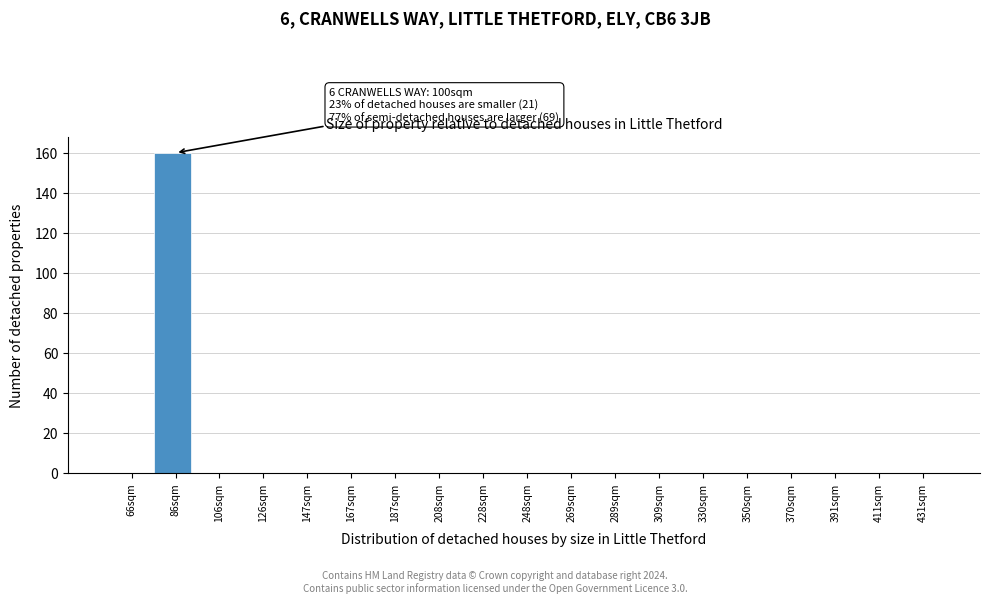

Reading left to right, what are all the values shown in this chart?

66sqm=0	86sqm=160	106sqm=0	126sqm=0	147sqm=0	167sqm=0	187sqm=0	208sqm=0	228sqm=0	248sqm=0	269sqm=0	289sqm=0	309sqm=0	330sqm=0	350sqm=0	370sqm=0	391sqm=0	411sqm=0	431sqm=0